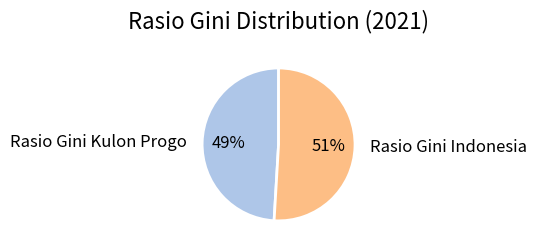

Does any single category account for the majority?

Yes